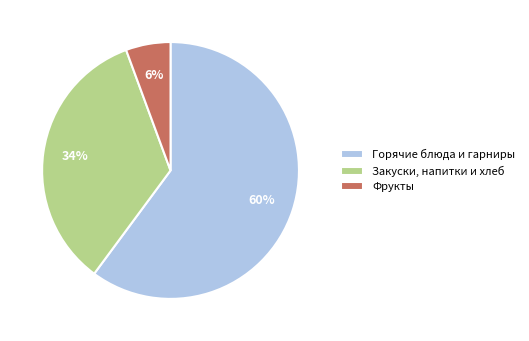

Combined, do Горячие блюда и гарниры and Фрукты account for over 50%?

Yes